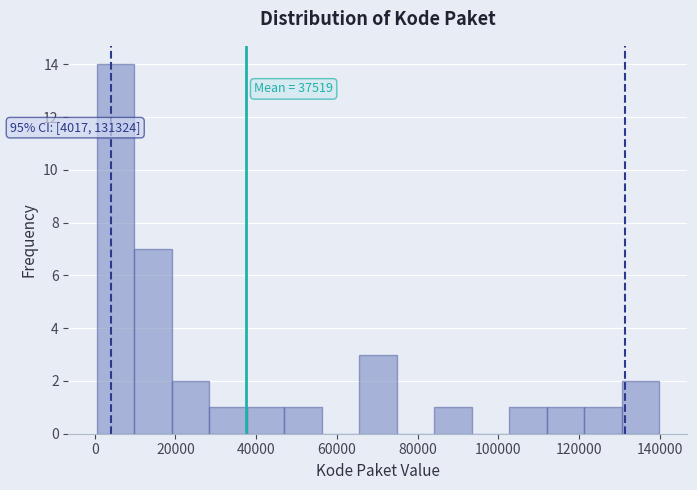

Over which range of the x-axis is the bar tallest?

0 to 10000